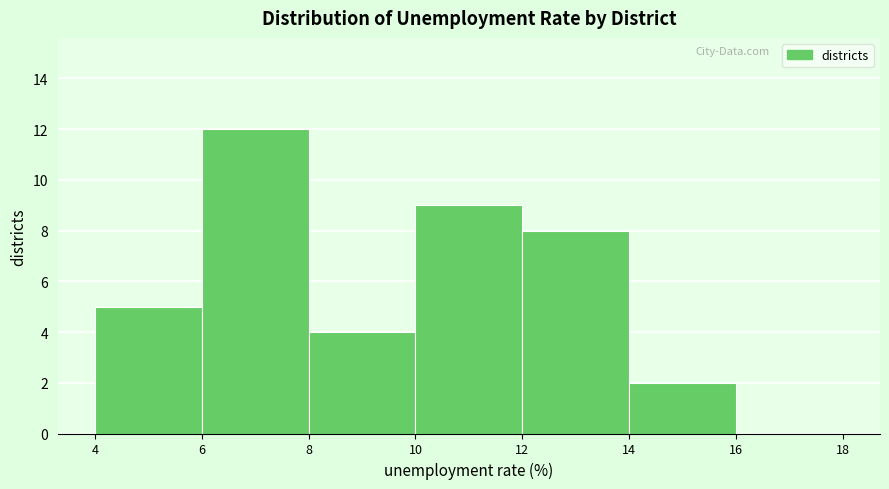

Over which range of the x-axis is the bar tallest?

6 to 8